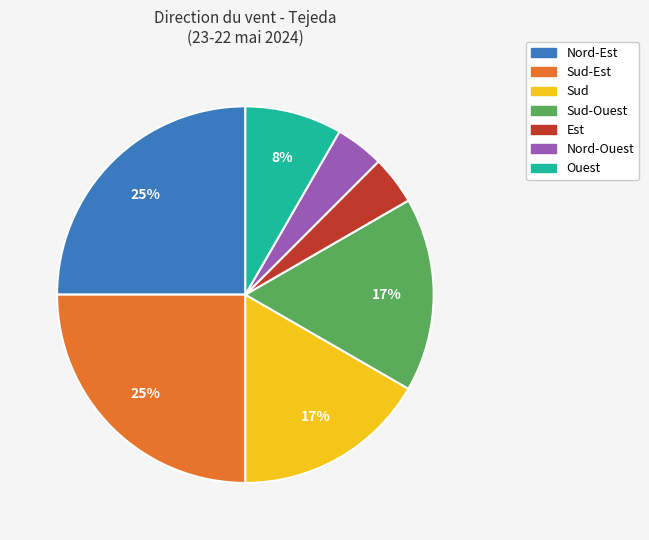

Does any single category account for the majority?

No